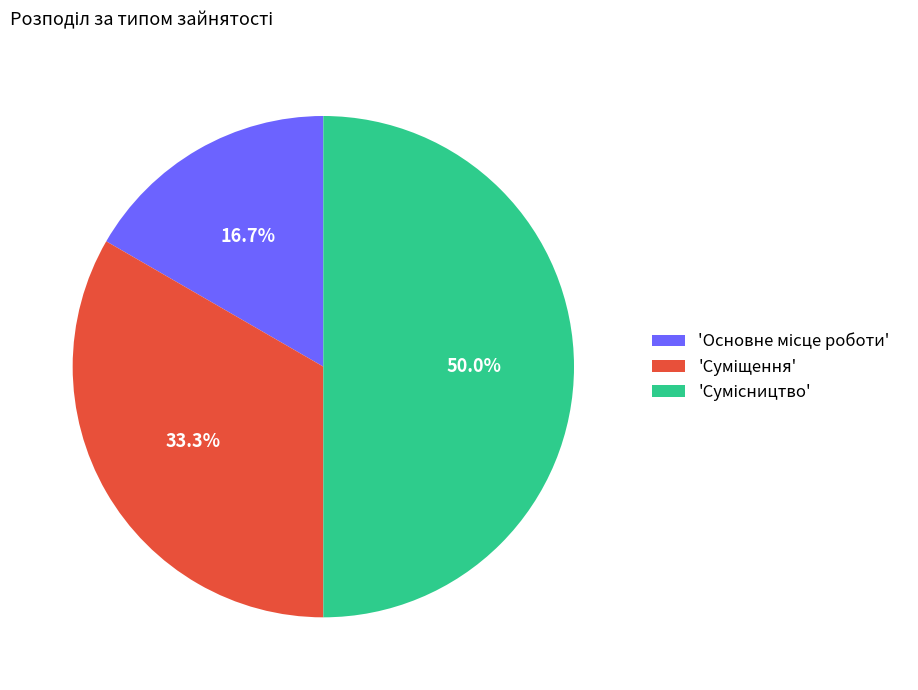

Count the number of slices in the pie.

3